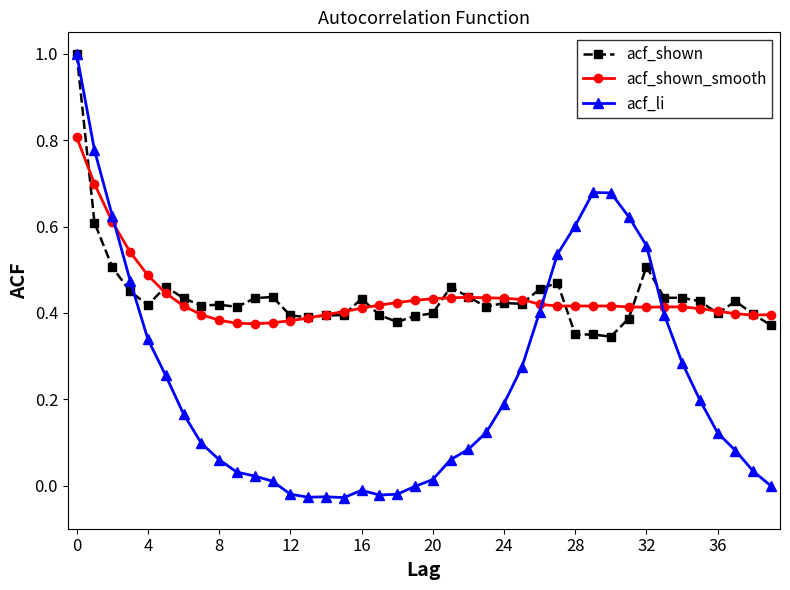

What are all the series names shown in the legend?

acf_shown, acf_shown_smooth, acf_li